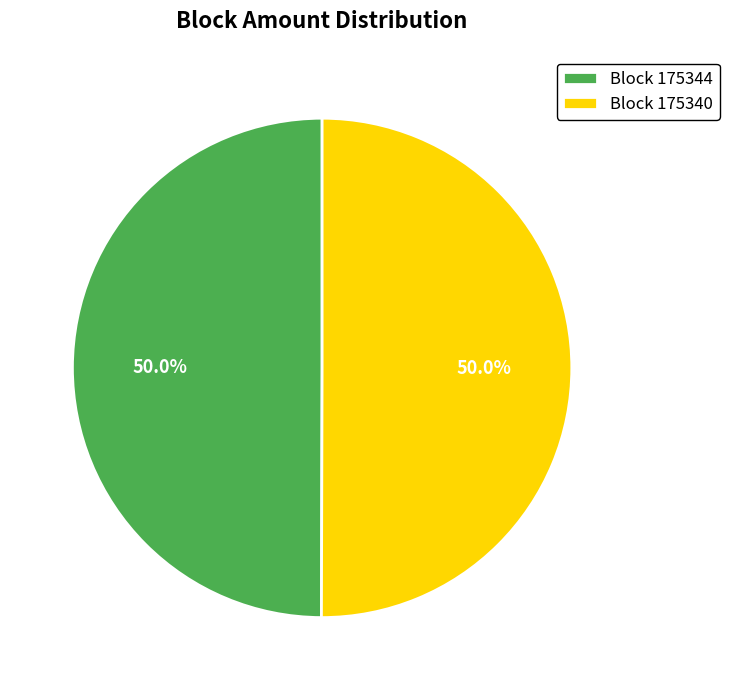

What is the total percentage of Block 175344 and Block 175340?

100.0%